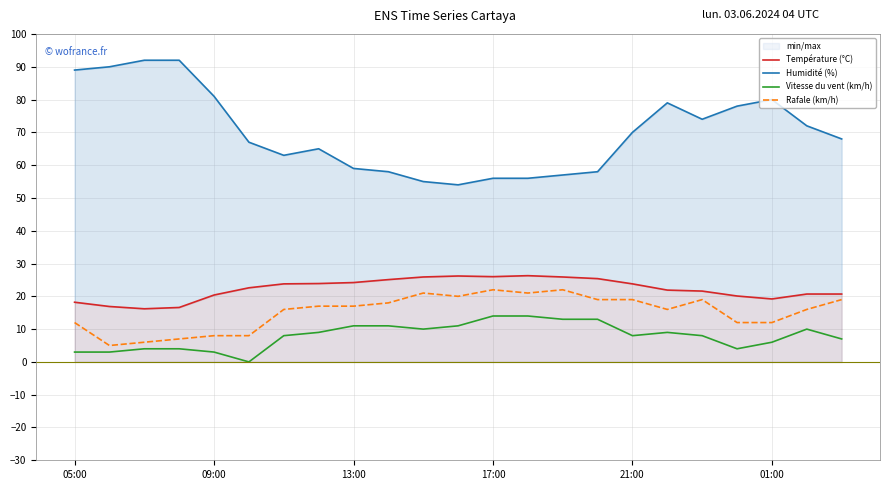

True or false: Humidité (%) and Température (°C) intersect in this chart.

False